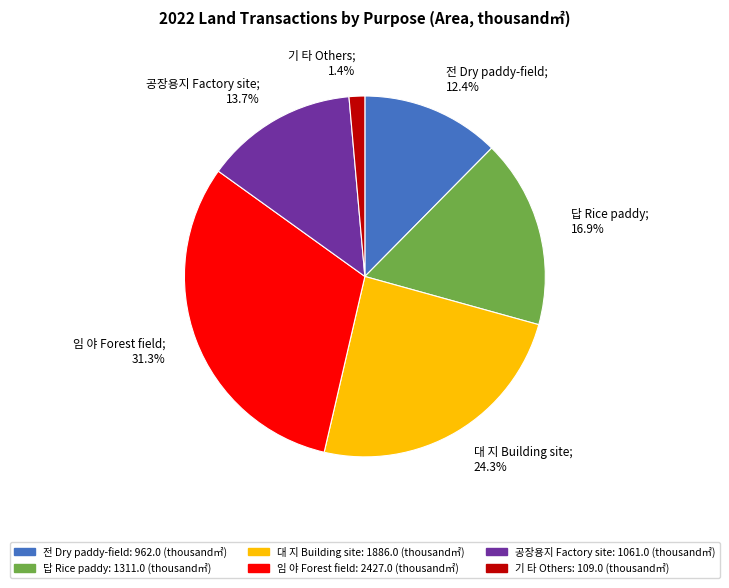

Which category has the smallest portion of the pie?

기 타 Others